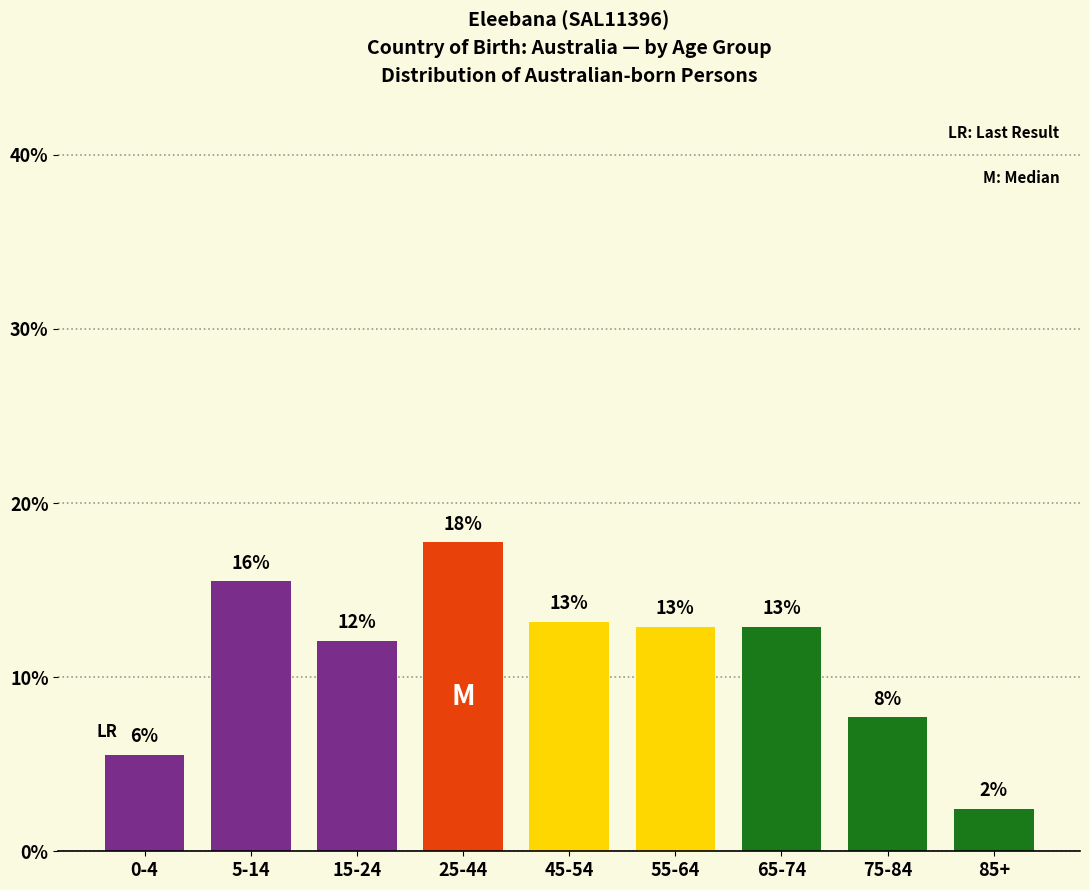

Does the chart contain any negative values?

No